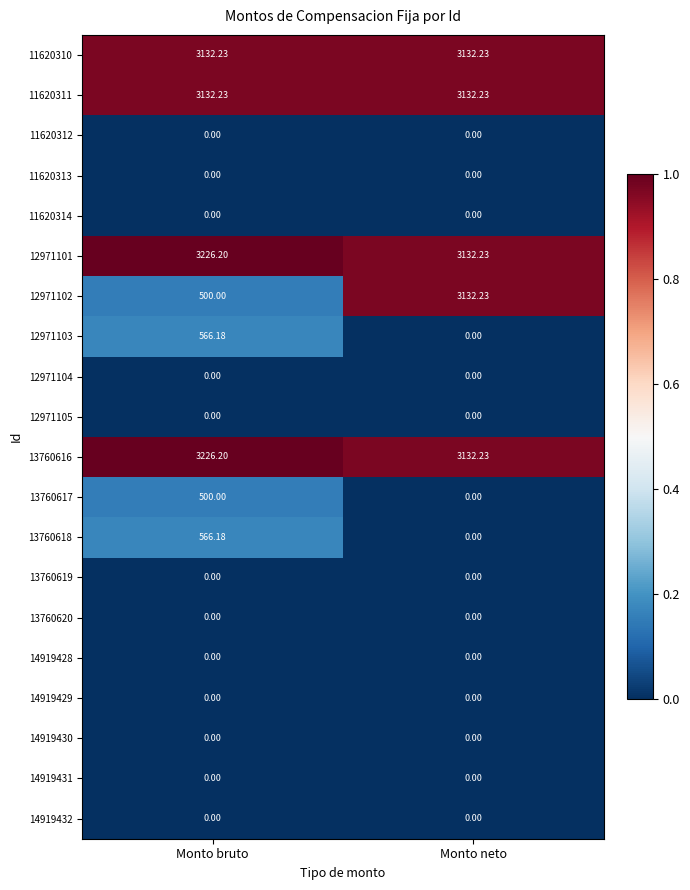

At which category is the sum across all series the highest?

Monto neto